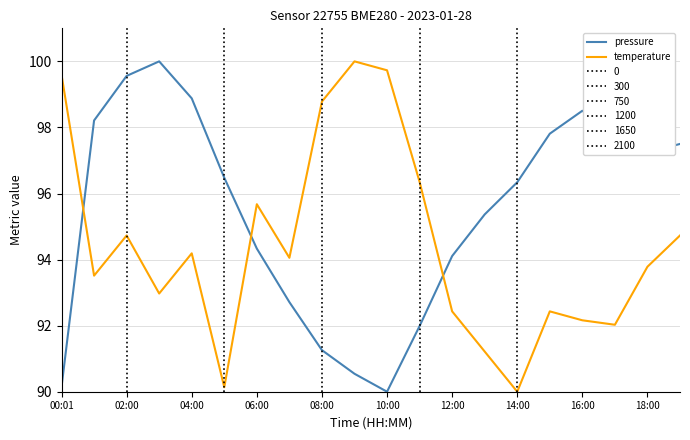

How many data points in temperature are less than 94?

10